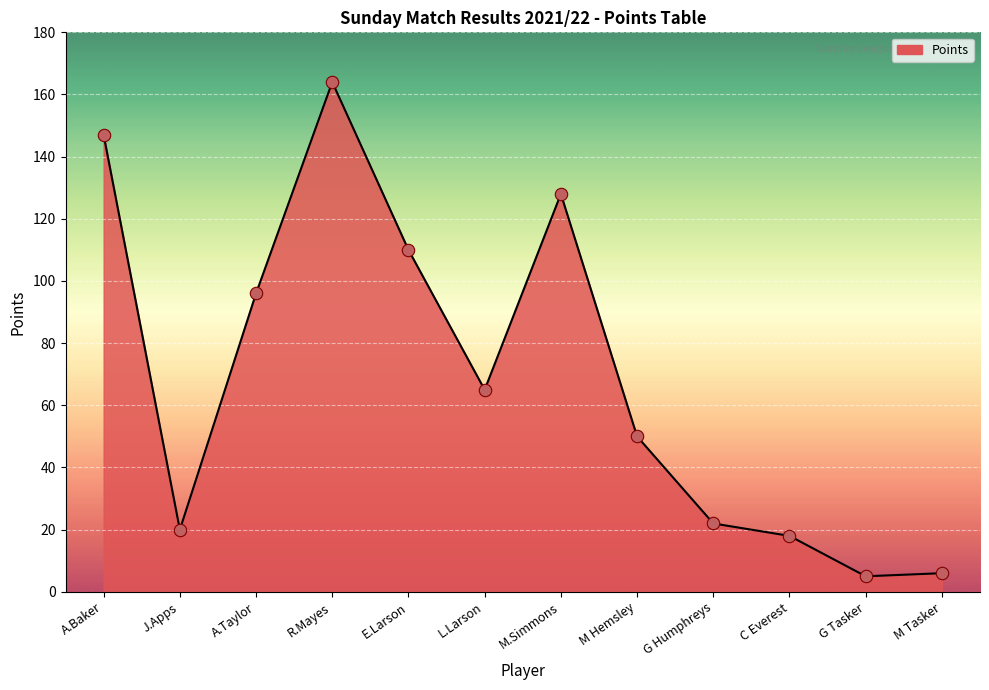

What is the change in value from M.Simmons to G Tasker?

-123